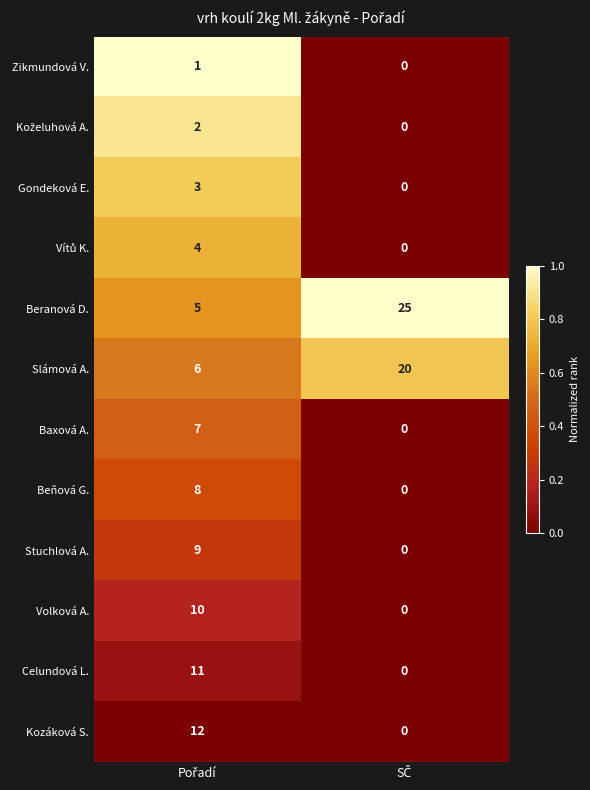

Which series has the largest range (max minus min)?

Beranová D.